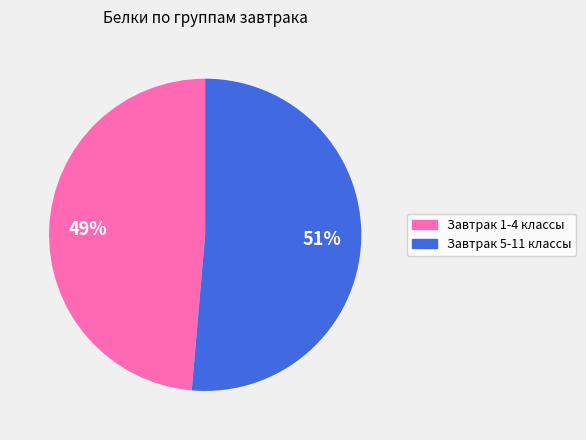

Is Завтрак 1-4 классы the majority of the pie?

No